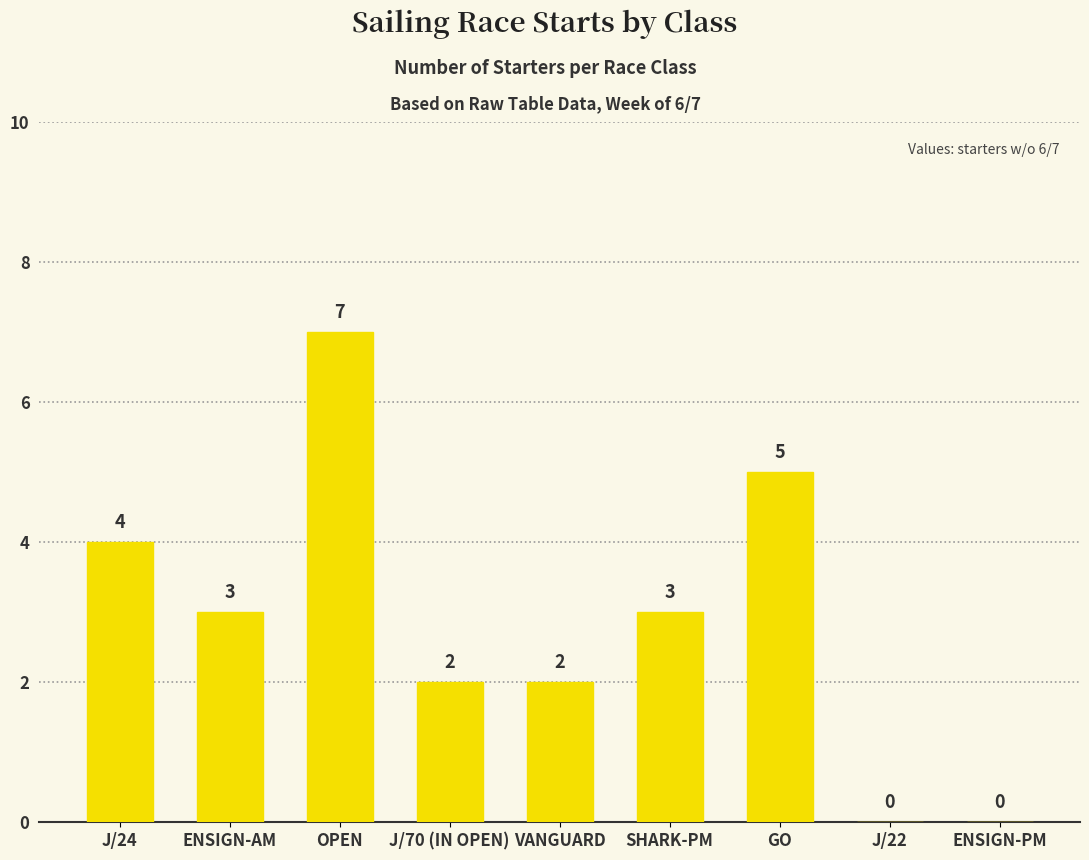

How many data points does each series have?

9